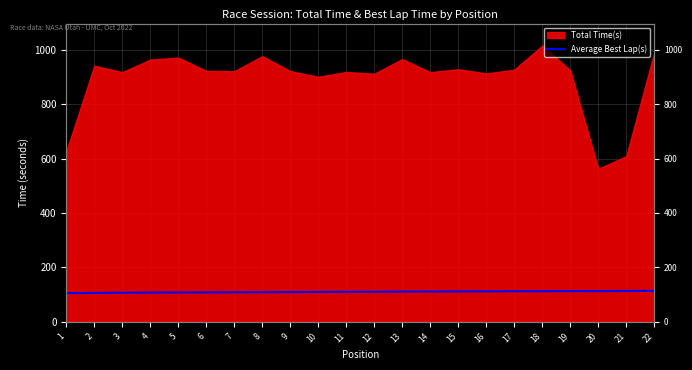

The value at 19 is 193.5. True or false?

False